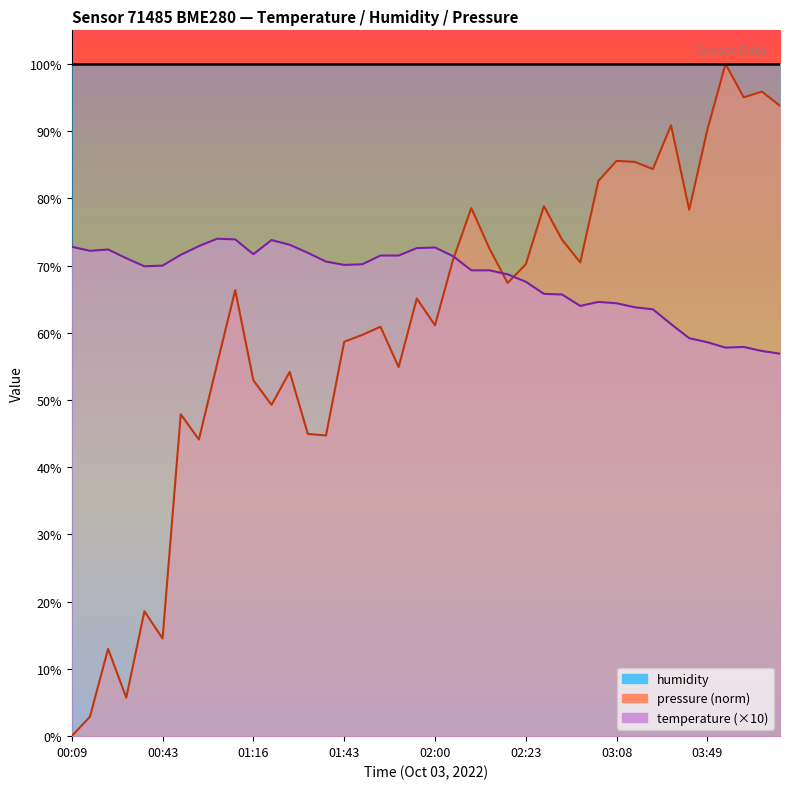

How many data points does each series have?

40